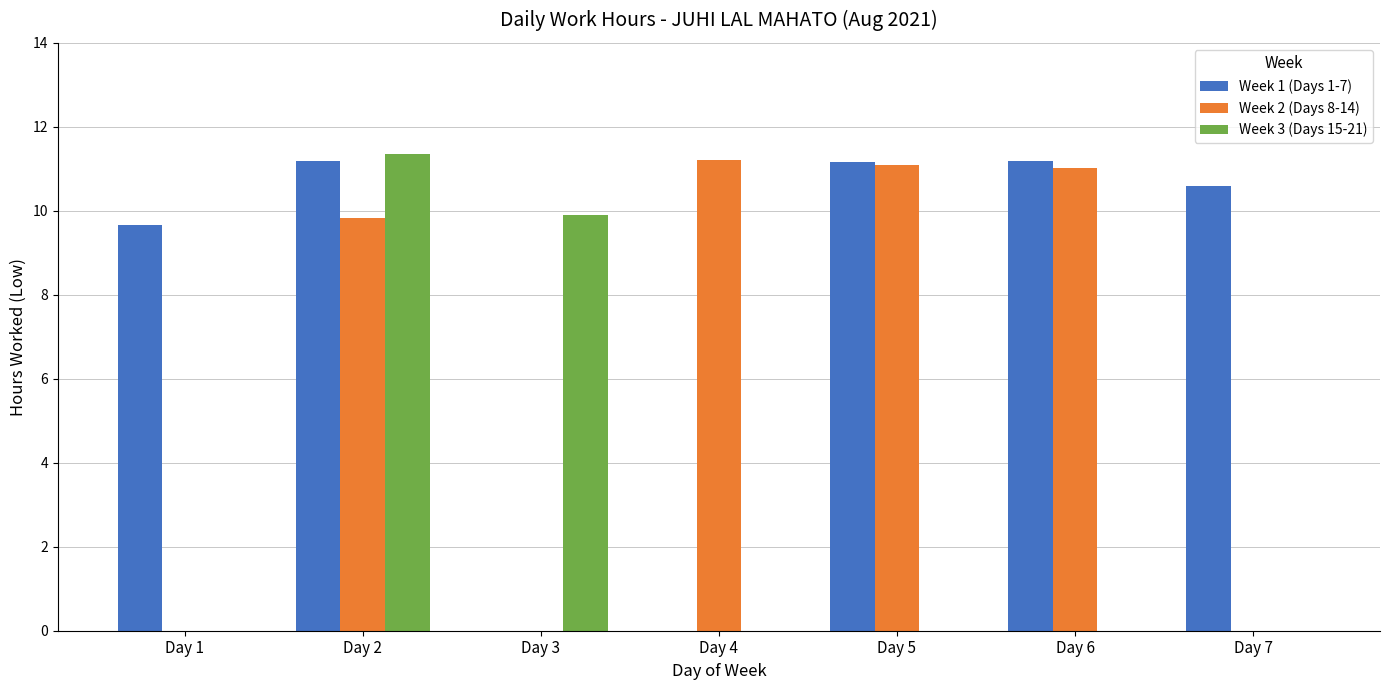

What is the approximate value of Week 2 (Days 8-14) at Day 2?

9.8